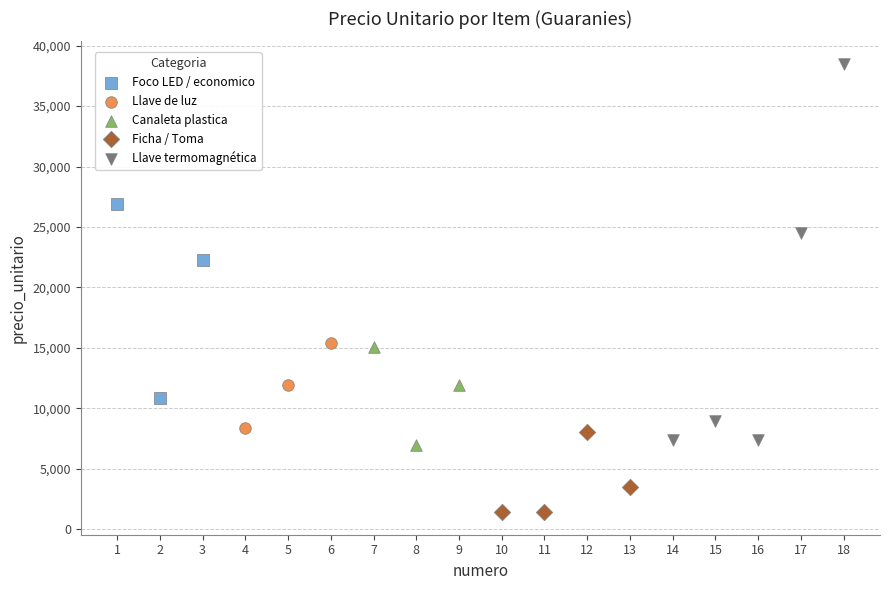

Which series reaches the minimum Y coordinate?

Ficha / Toma